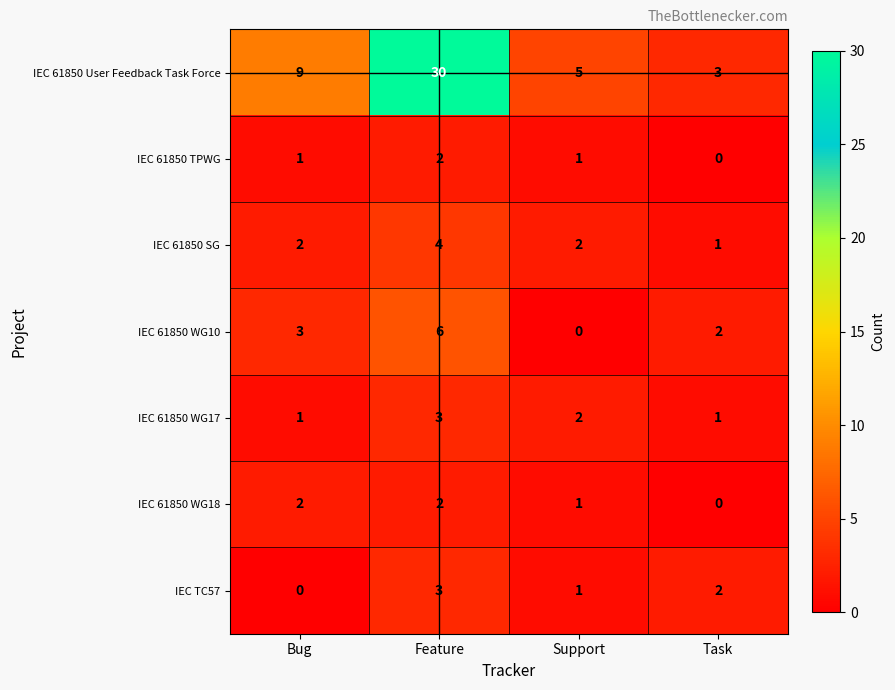

Which category has the highest value across all series?

Feature